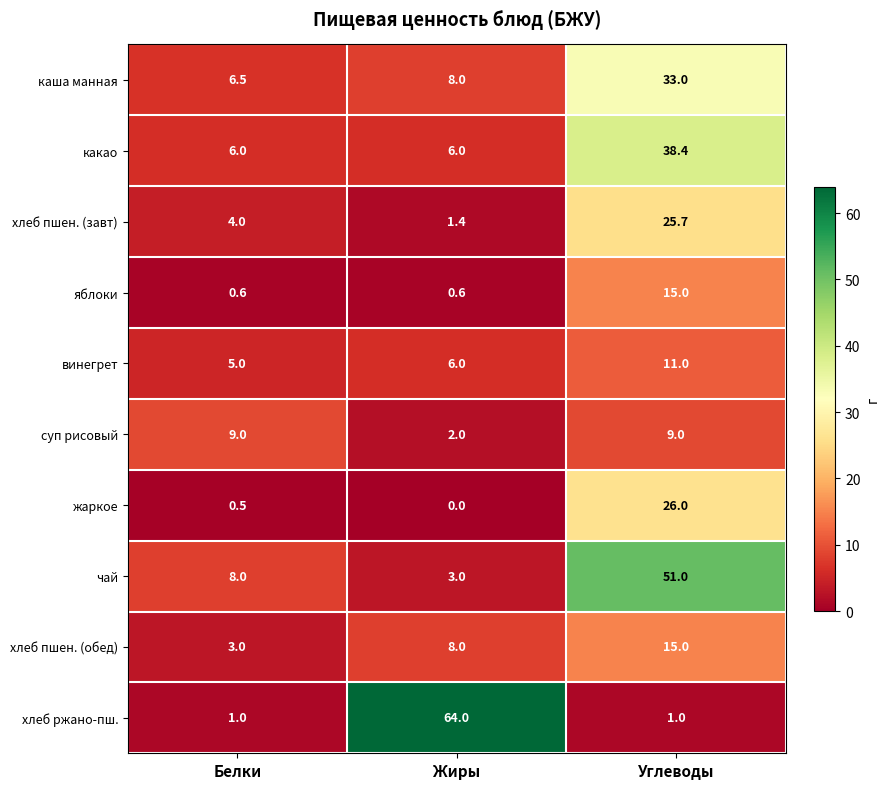

Which series has the widest spread of values?

хлеб ржано-пш.